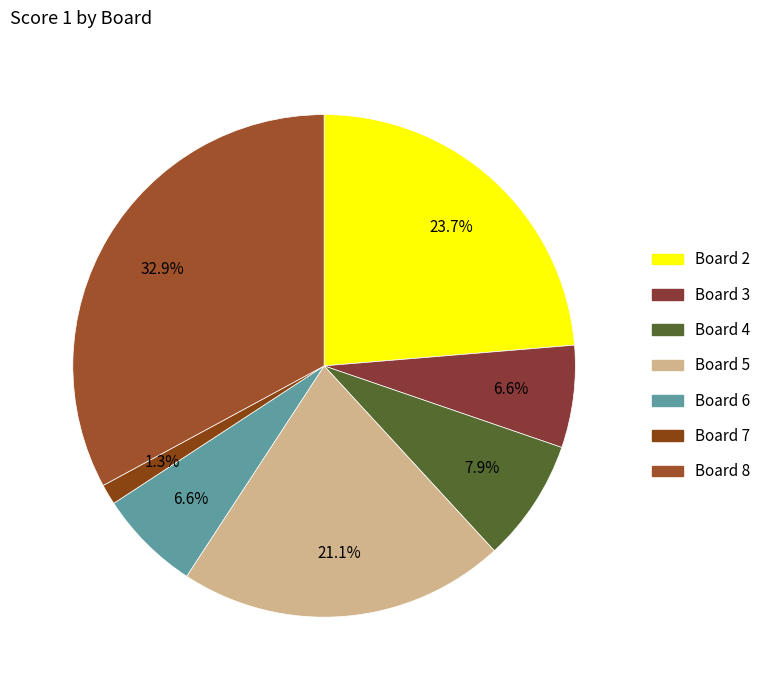

The Board 5 slice represents 21% of the pie. True or false?

True